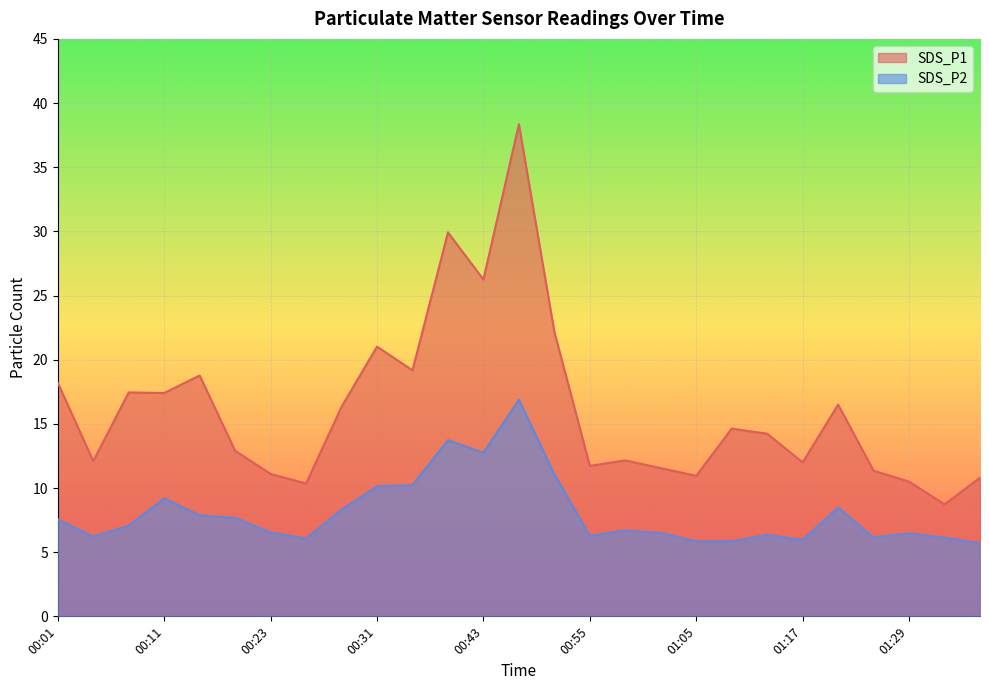

Between 01:02 and 01:10, which series saw the biggest shift?

SDS_P1